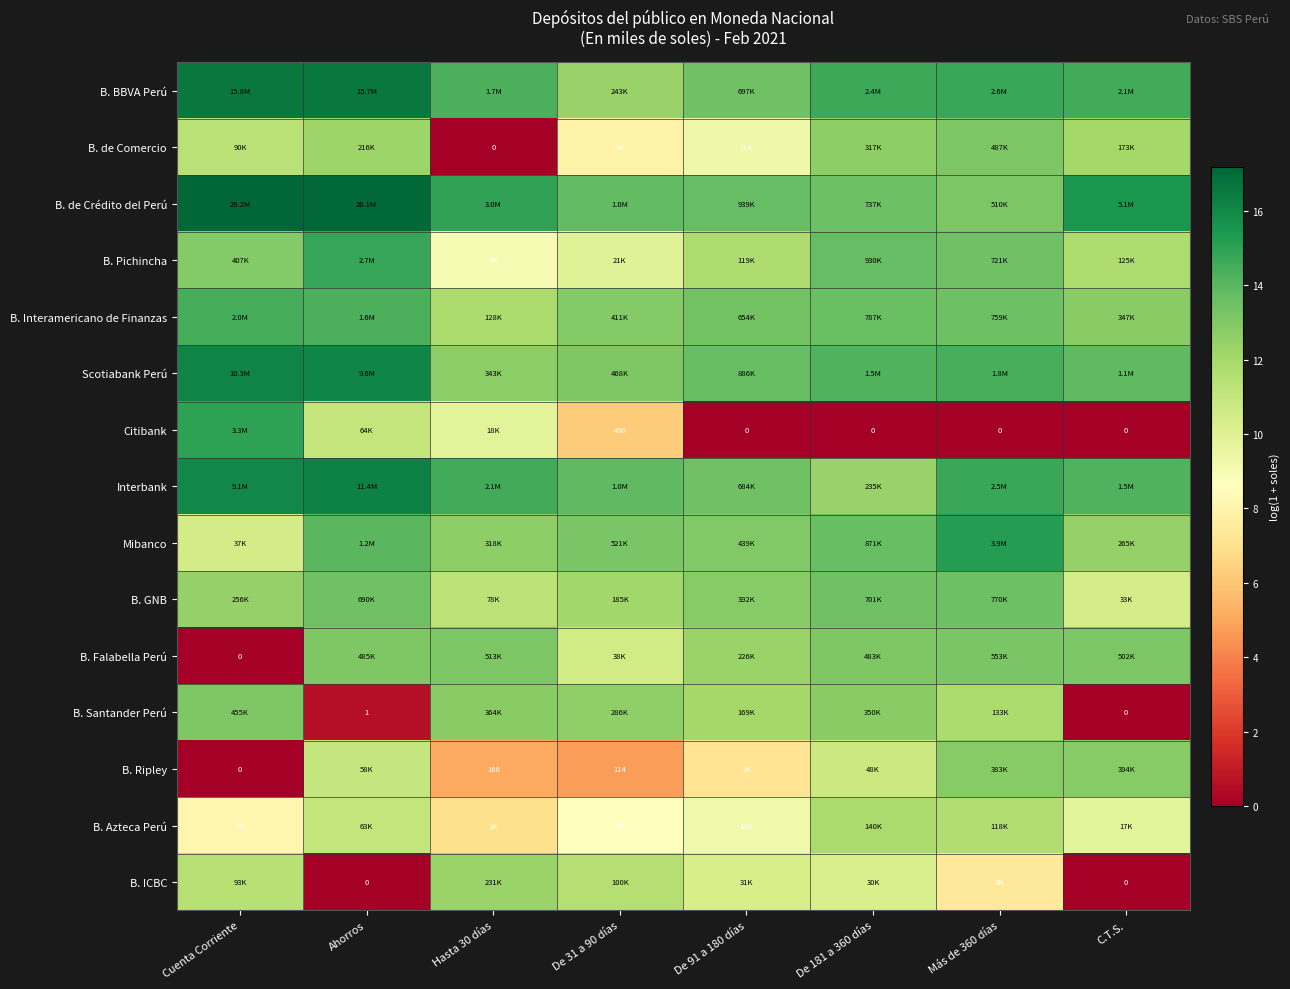

Which category has the highest value in the Mibanco series?

Más de 360 días